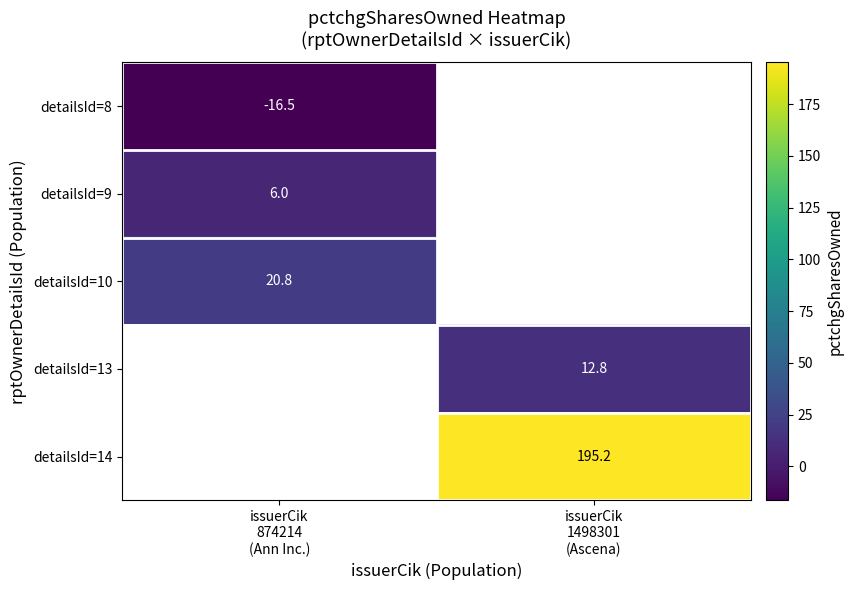

Which has a higher value, issuerCik
874214
(Ann Inc.) or issuerCik
1498301
(Ascena)?

issuerCik
1498301
(Ascena)